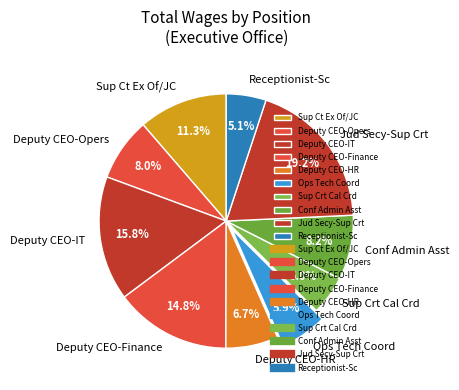

The Receptionist-Sc slice represents 1% of the pie. True or false?

False